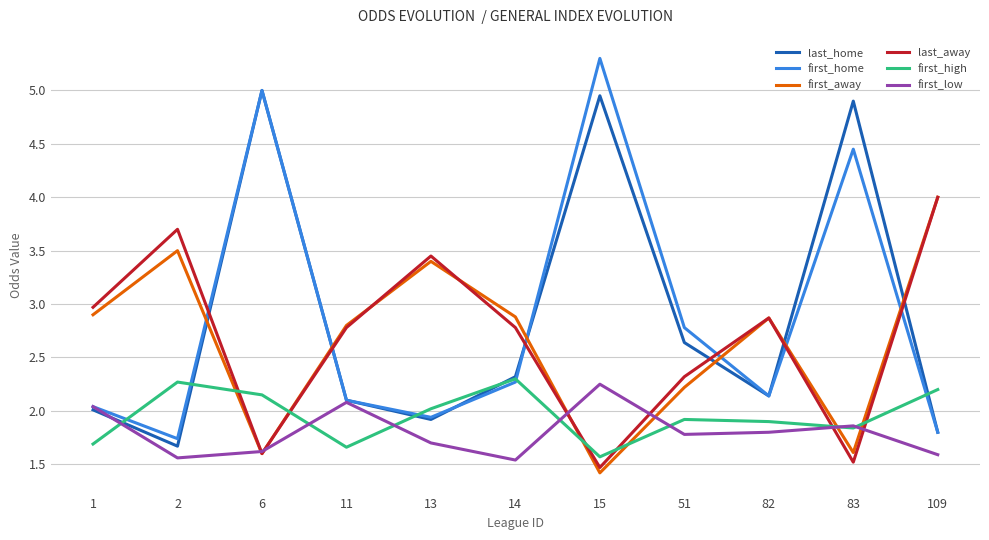

Where do first_away and first_home first cross each other?

2 and 6